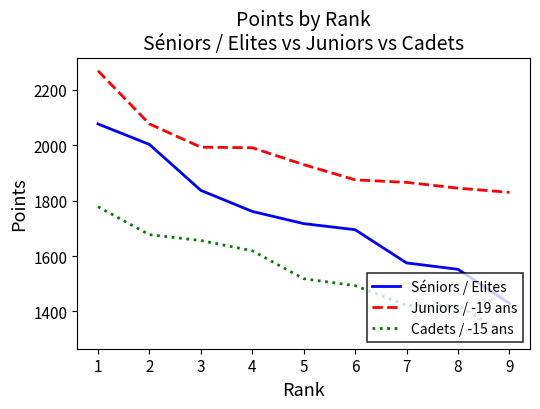

Is the value of Cadets / -15 ans at 4 greater than the value of Juniors / -19 ans at 3?

No